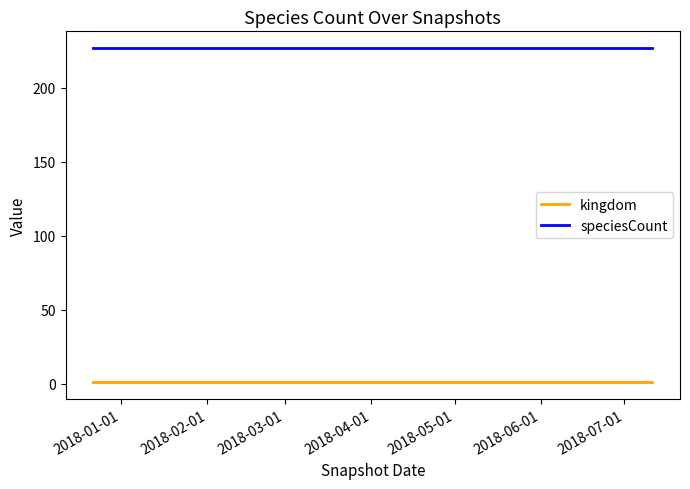

What is the sum of all kingdom values?

3